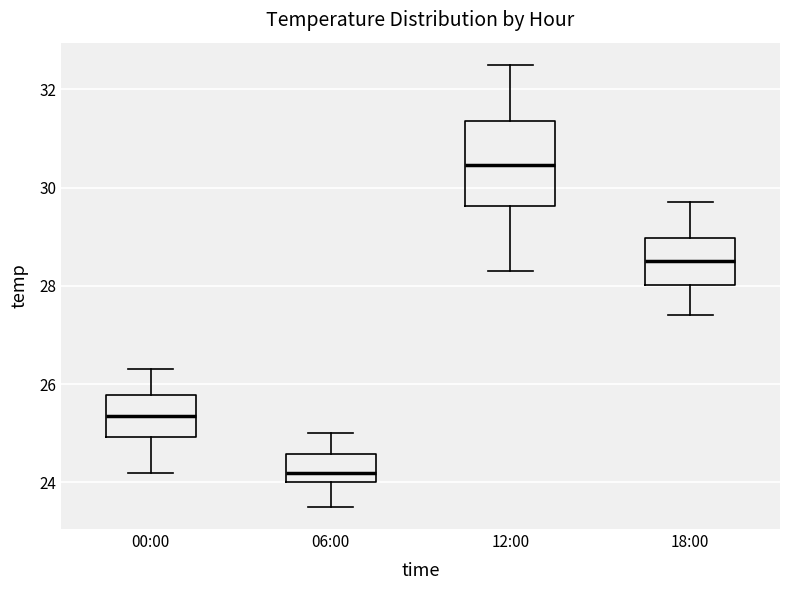

Comparing the boxes themselves (not the whiskers), which one is the tallest?

12:00